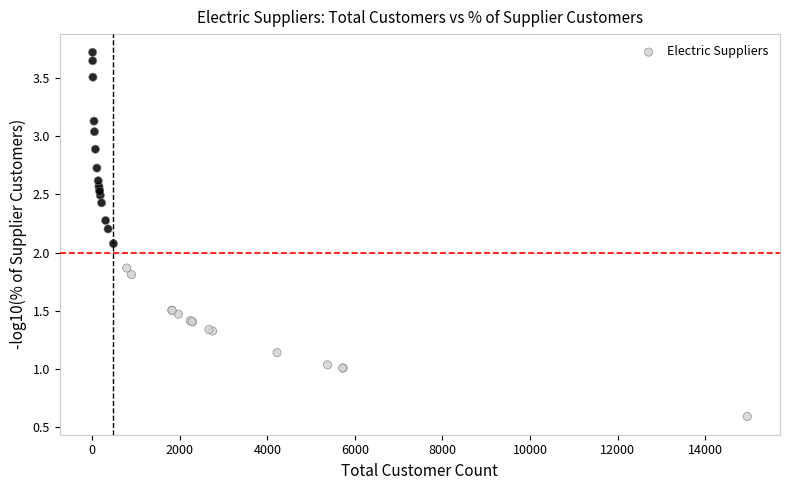

What Y value in the scatter plot is closest to 2?

2.1